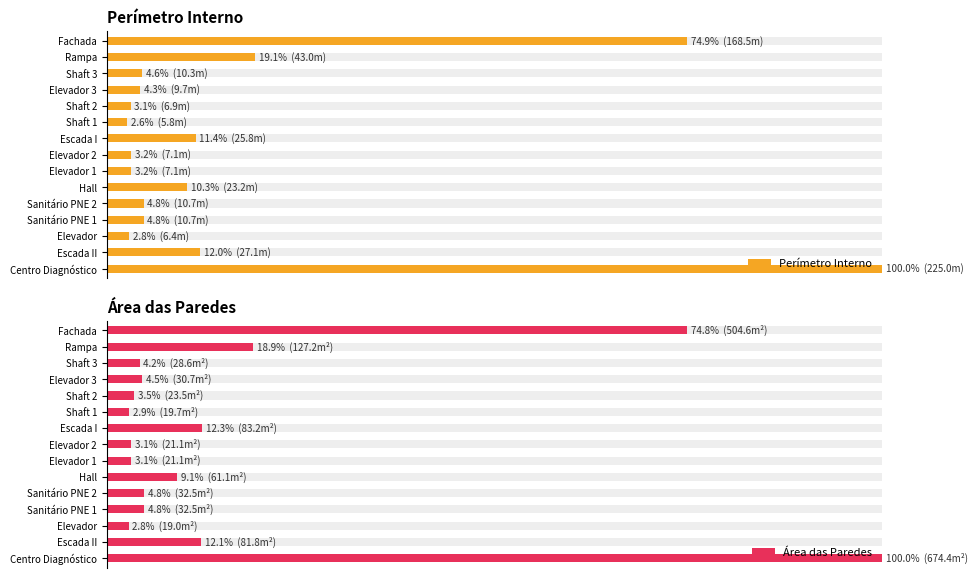

Rank the series by their maximum value, from lowest to highest.

Perímetro Interno, Área das Paredes